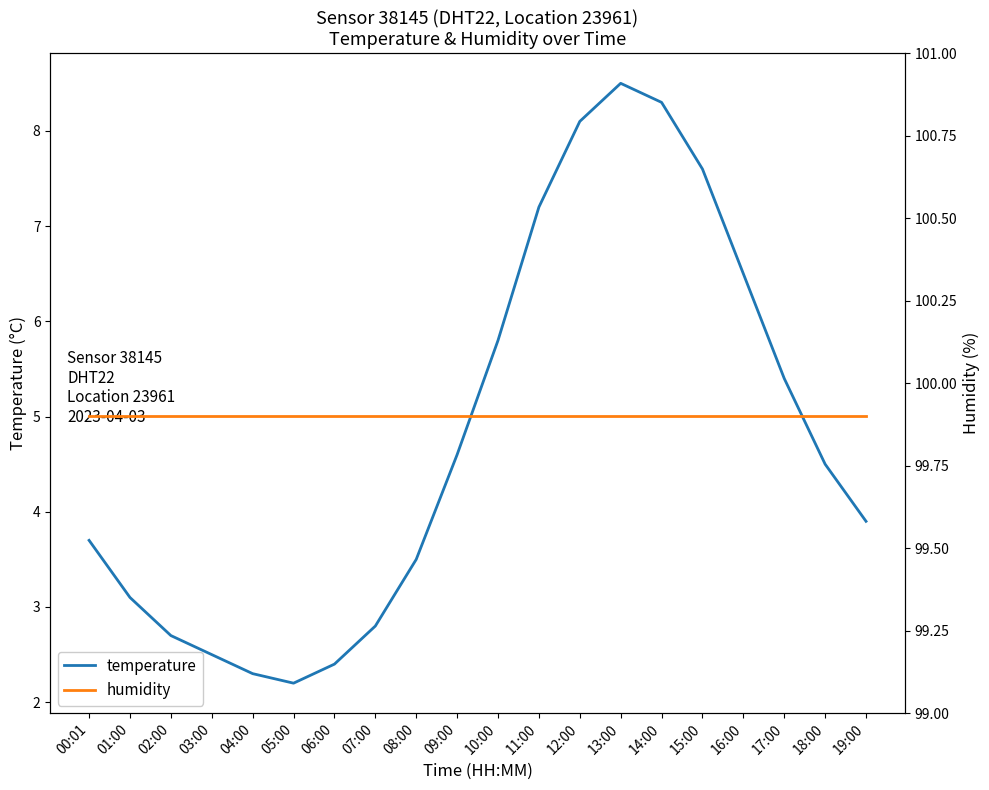

Where is temperature nearest to the value 5?

09:00